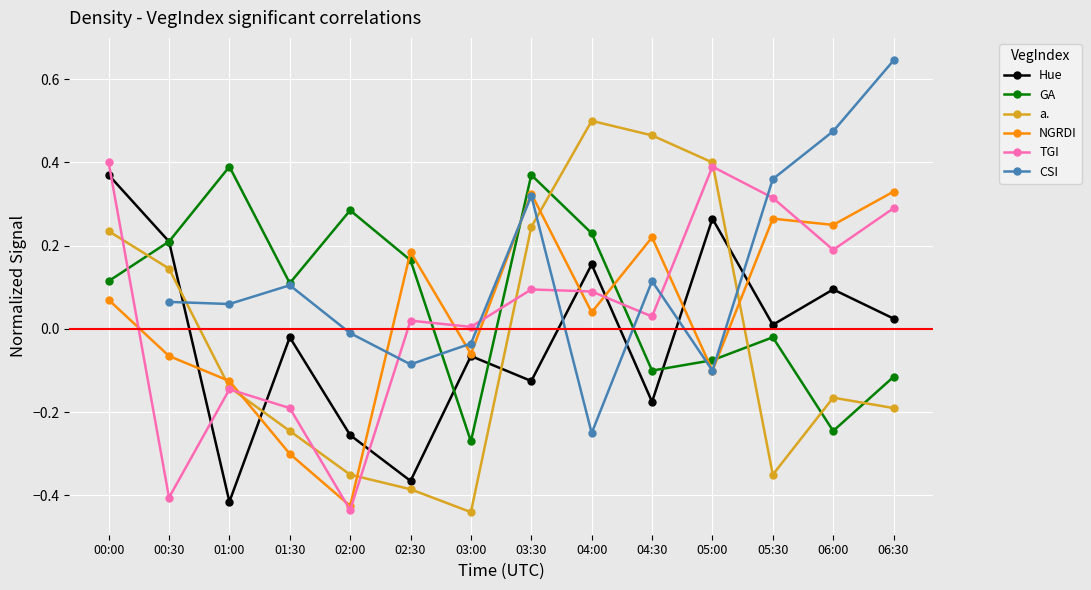

How many positive values does the a. series have?

6